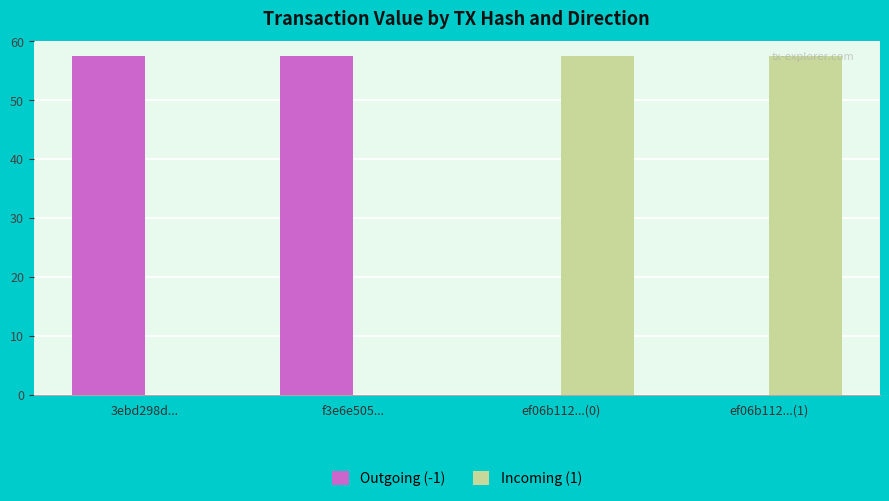

Read the Incoming (1) value at ef06b112...(0).

57.4